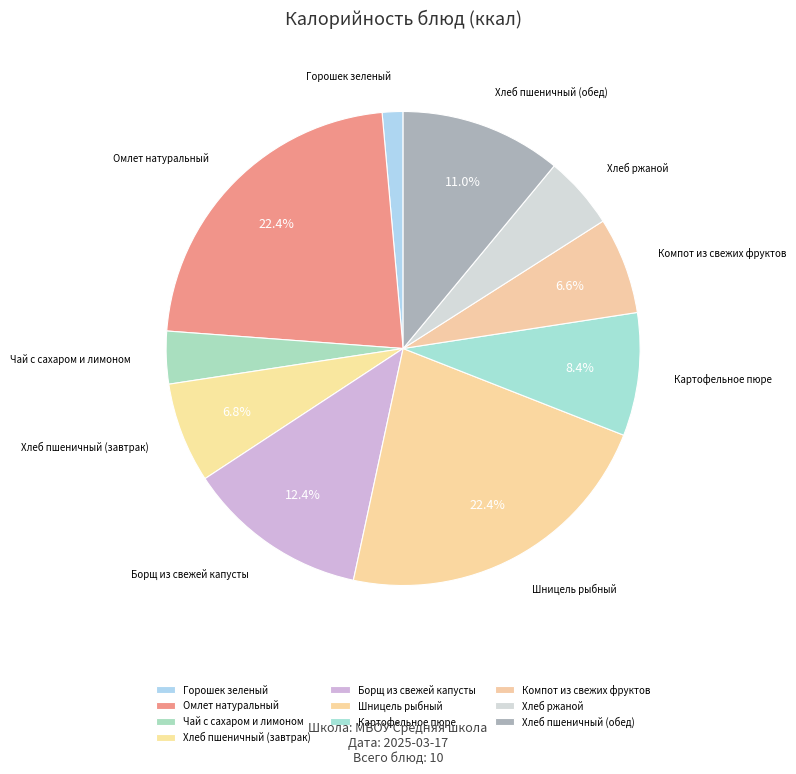

Does Компот из свежих фруктов account for over 50% of the chart?

No